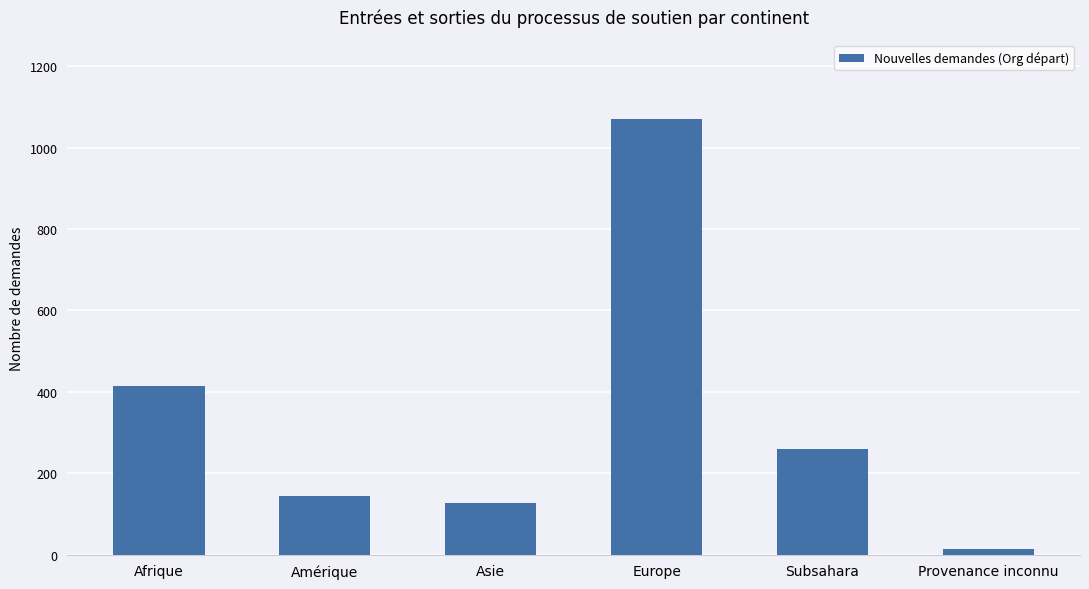

What is the difference between the maximum and minimum values?

1057